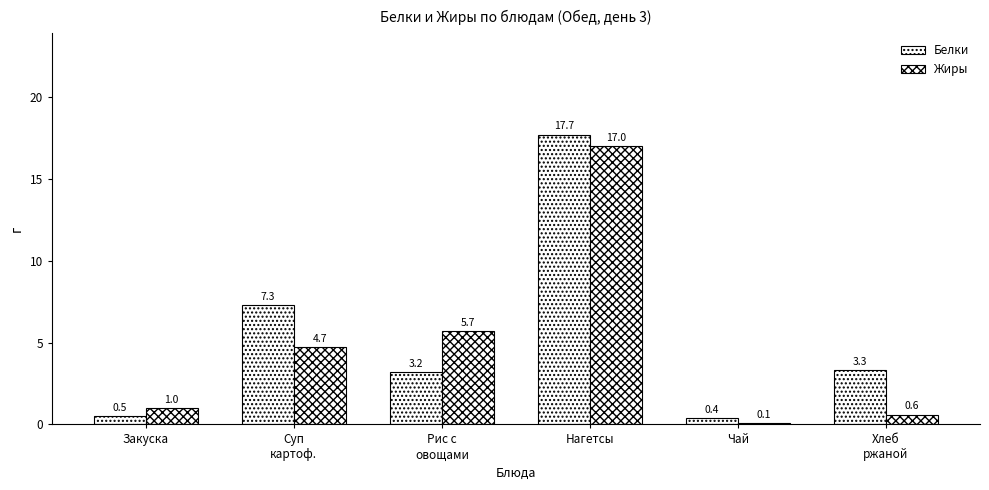

The value of Жиры at Хлеб
ржаной is 0.9. True or false?

False